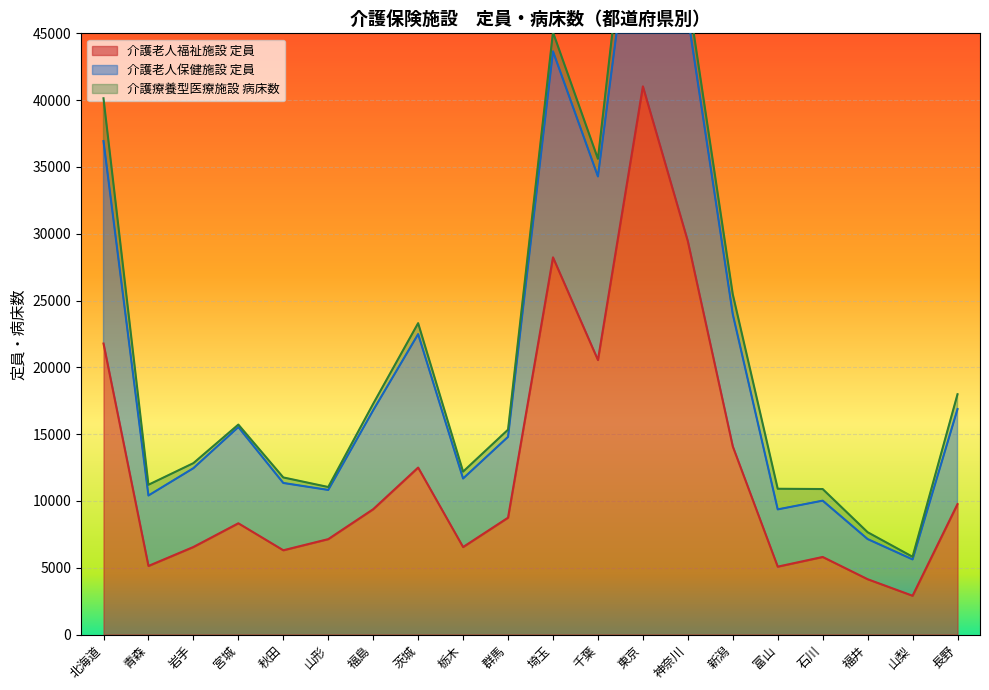

In 介護老人福祉施設_定員, how many points are lower than both neighbors (excluding endpoints)?

6